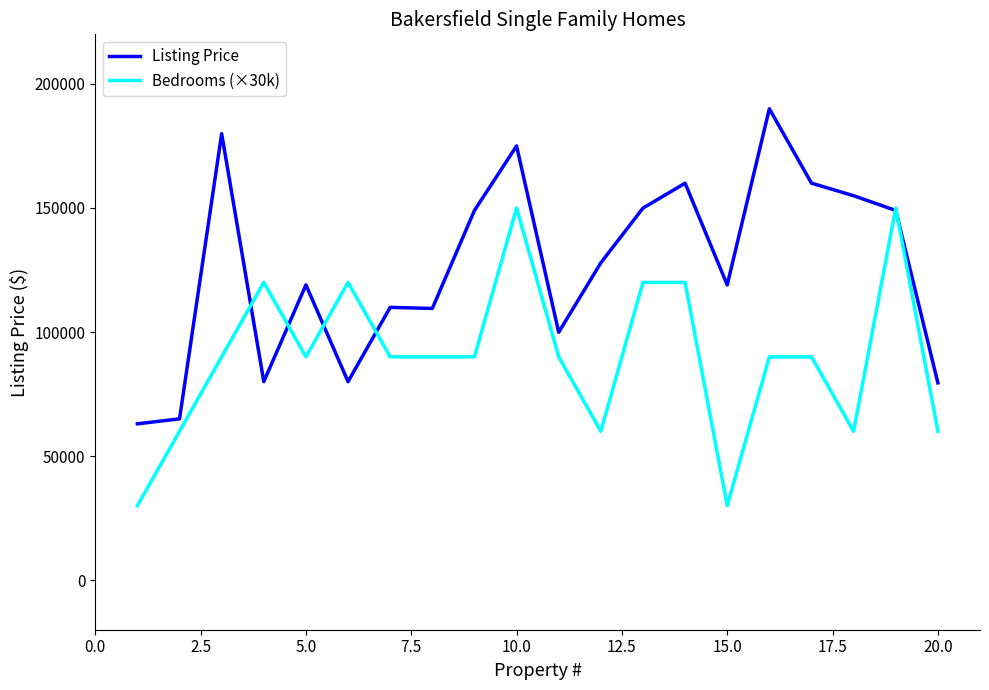

Which series has the largest total across all categories?

Listing Price